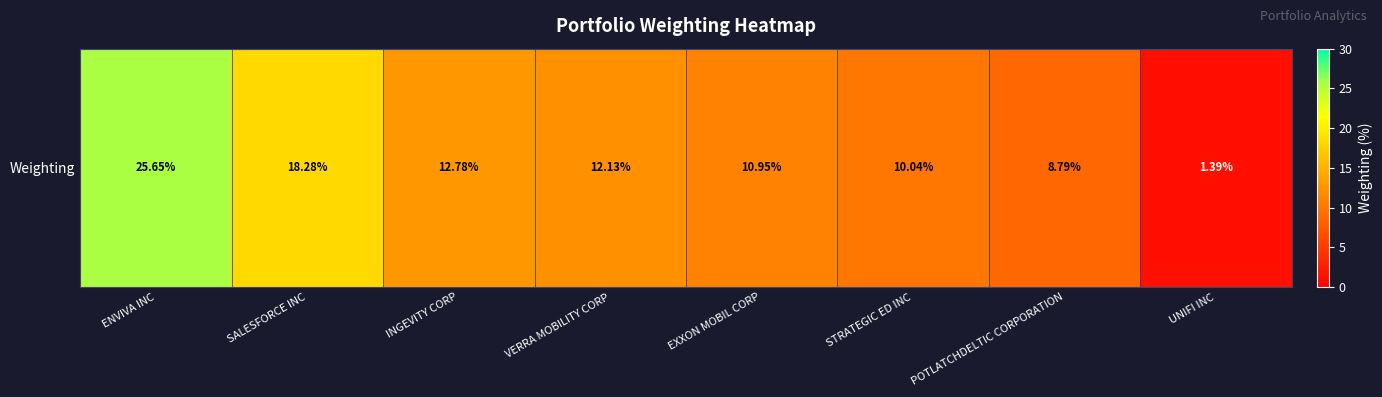

Read the value at VERRA MOBILITY CORP.

12.1